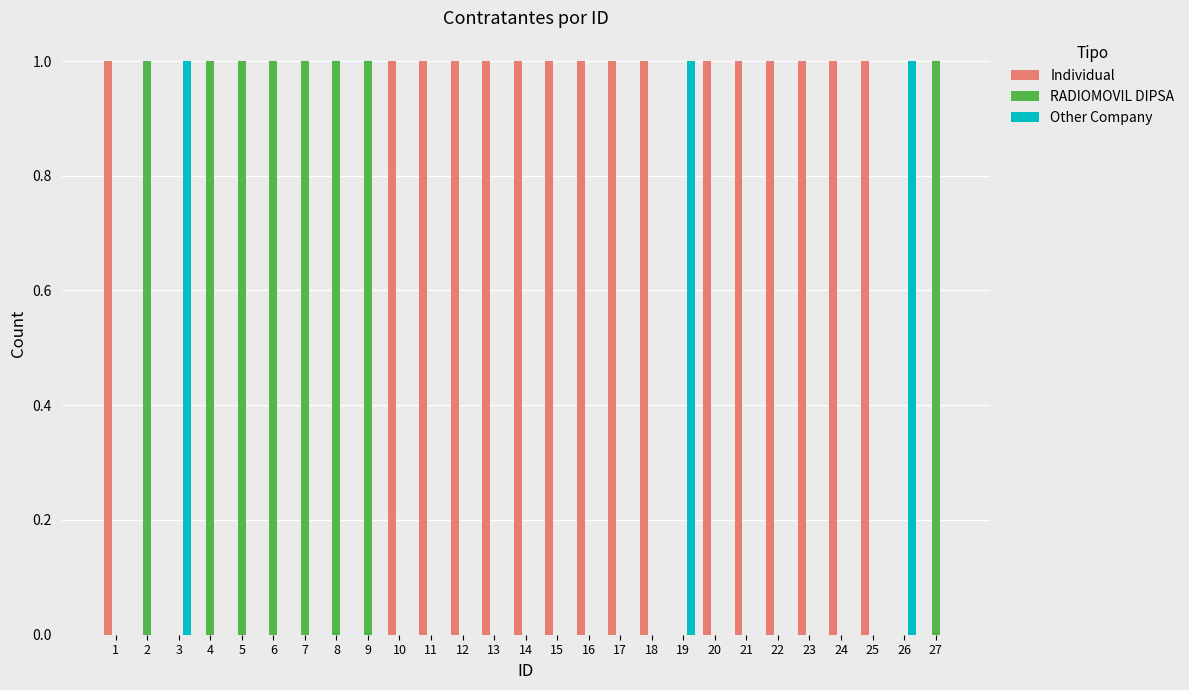

What is the approximate value of Other Company at 19?

1